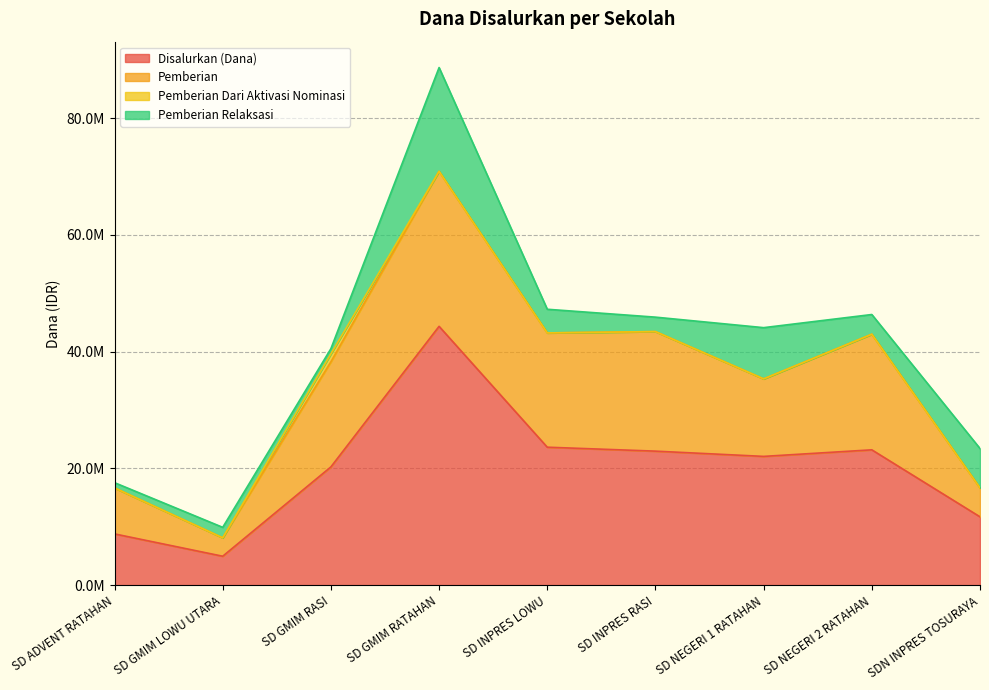

True or false: Pemberian has more than 1 points higher than both neighbors.

True